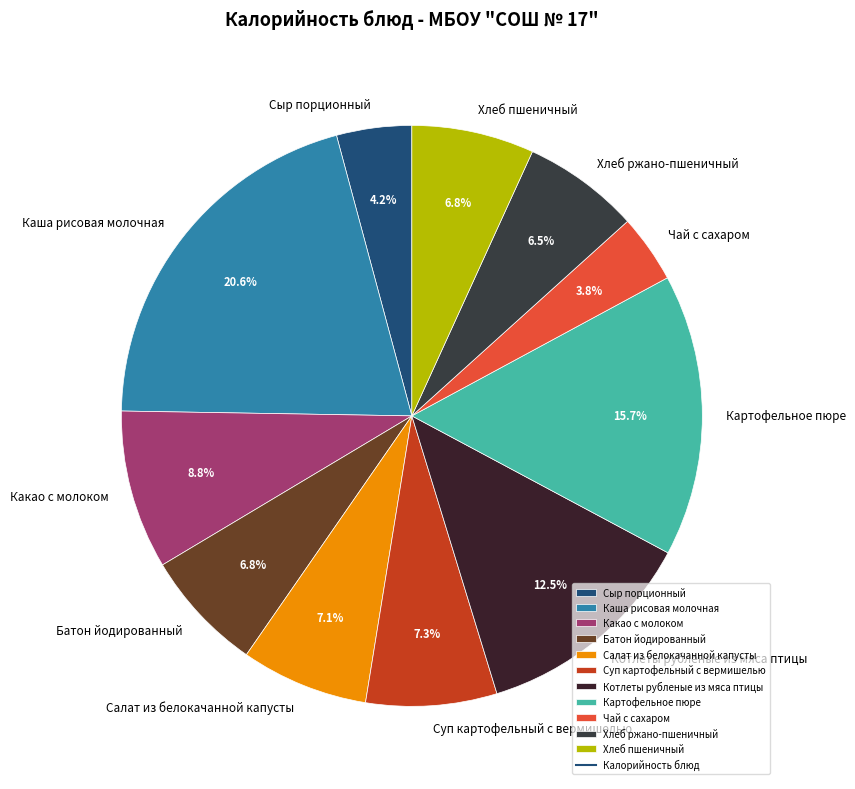

Combined, what portion of the pie is Картофельное пюре and Какао с молоком?

24.5%